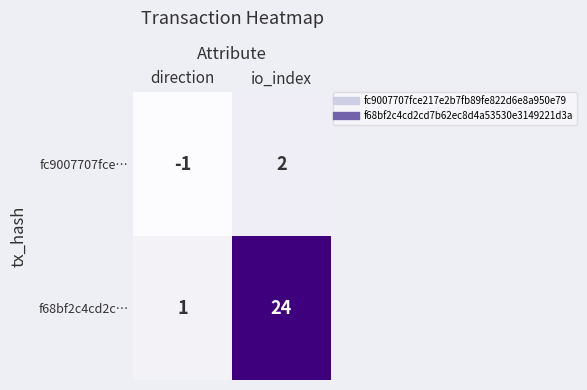

Reading left to right, extract all data points from this chart.

fc9007707fce…: direction=-1	io_index=2
f68bf2c4cd2c…: direction=1	io_index=24